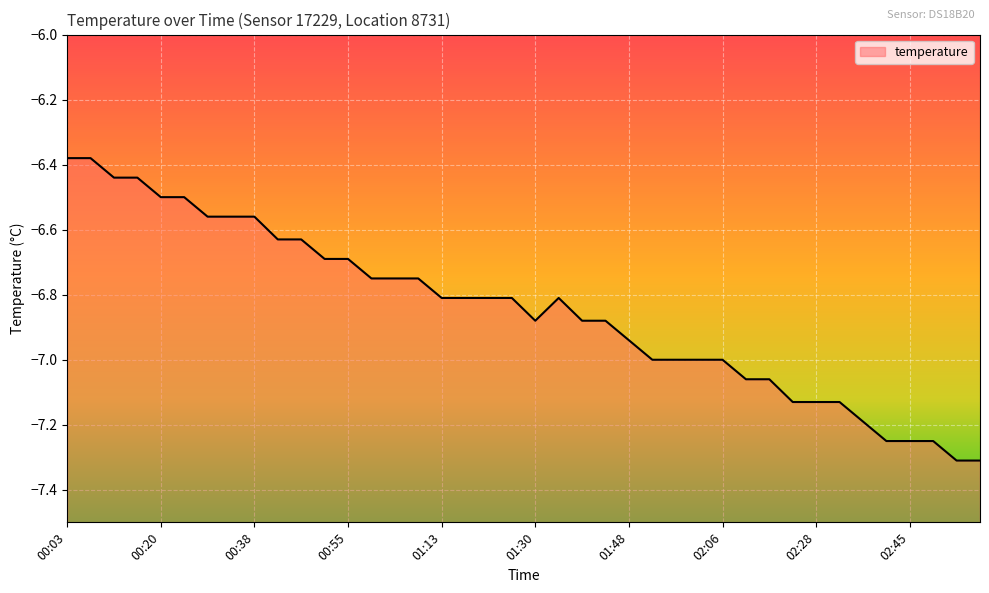

What is the sum of all values?

-273.9